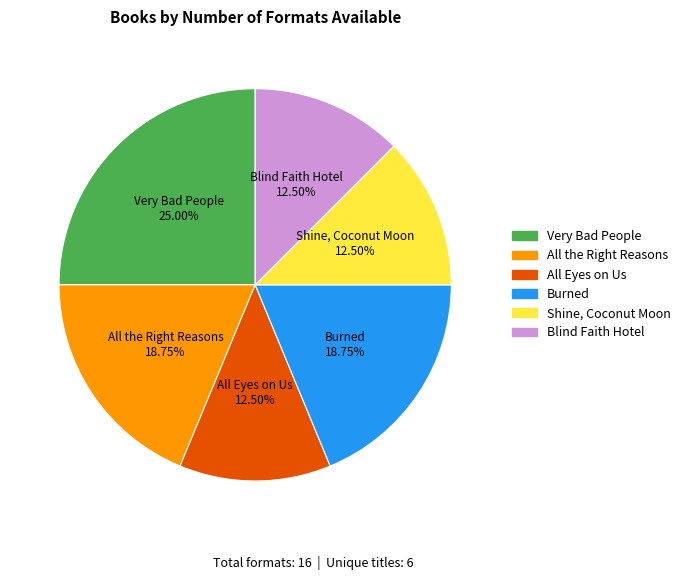

Count the number of slices in the pie.

6